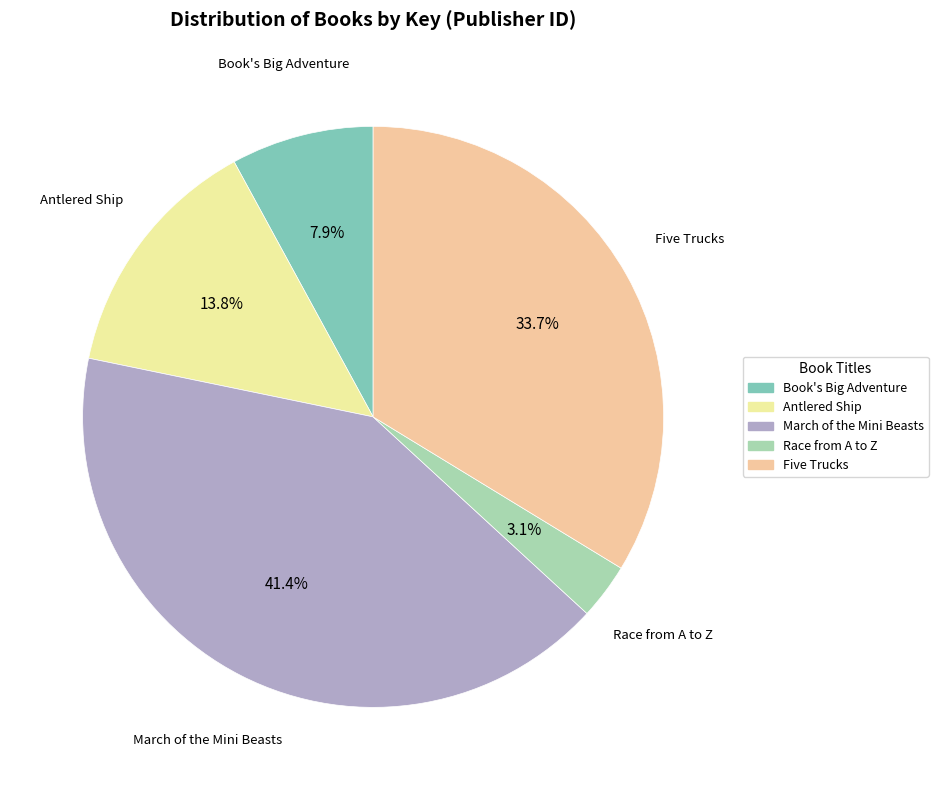

Does Five Trucks represent more than half of the total?

No